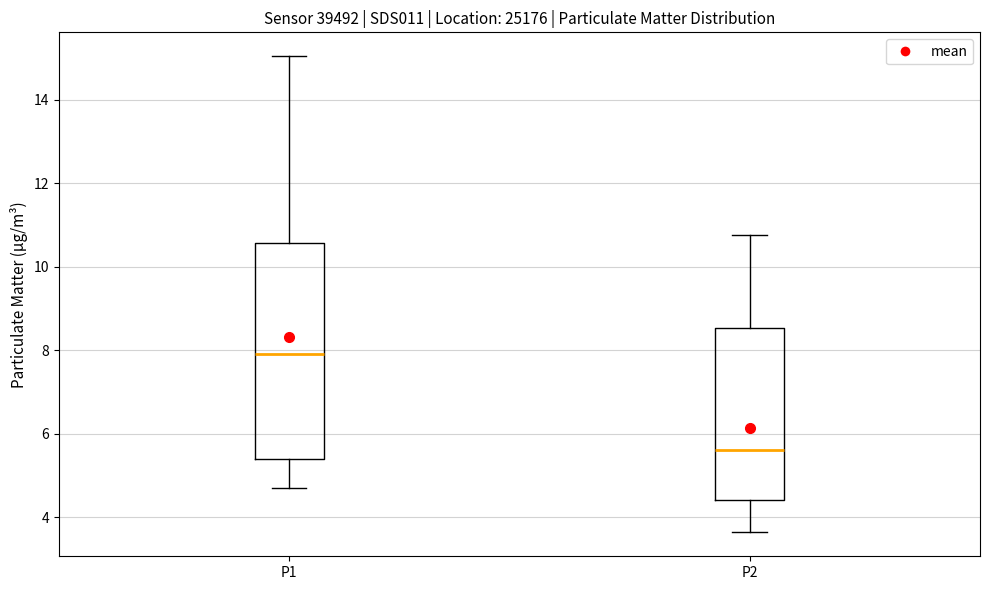

Where does the upper whisker of the box for P1 end on the y-axis? The values are not printed on the chart, so give them approximately, as read against the axis.

15.0